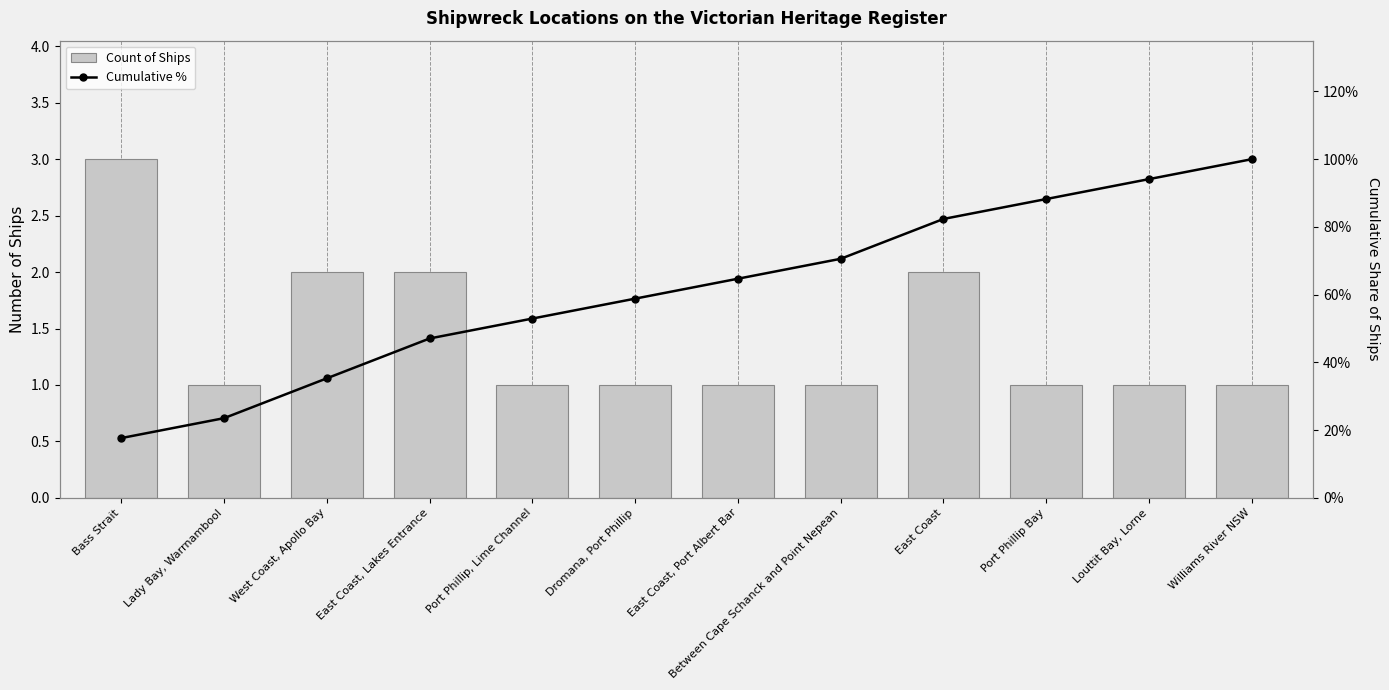

Count the number of categories in the chart.

12